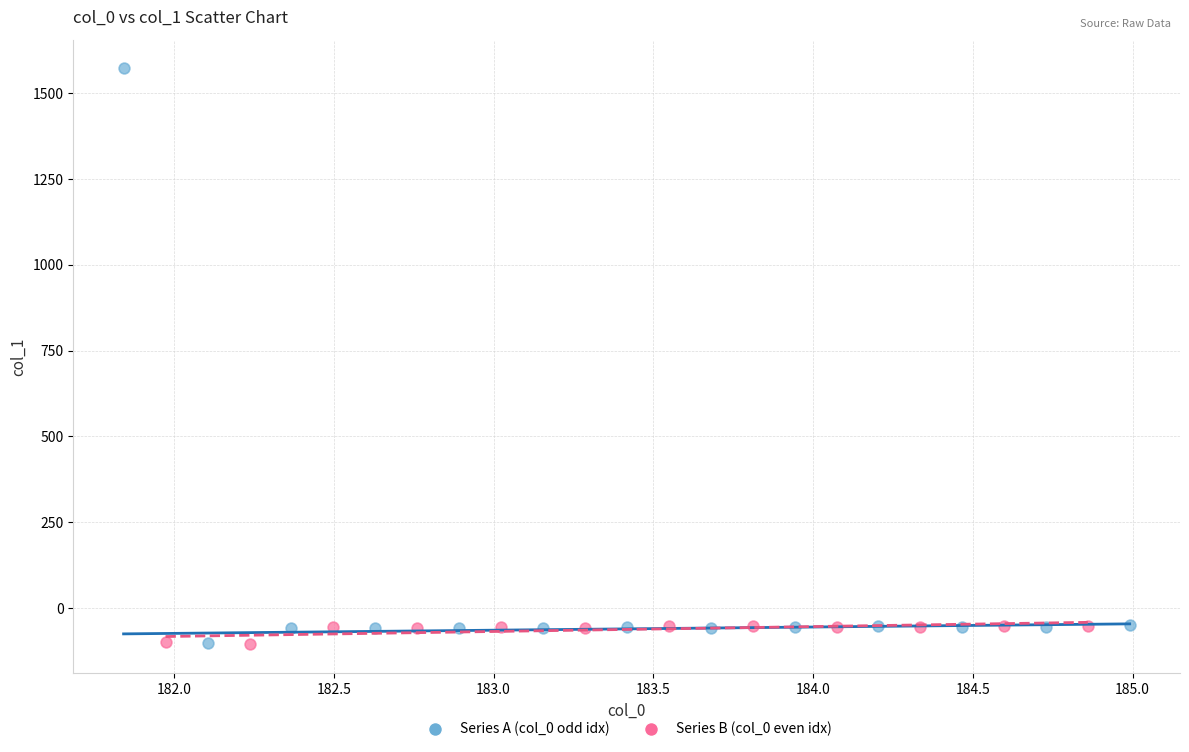

What are all the series names shown in the legend?

Series A (col_0 odd idx), Series B (col_0 even idx)